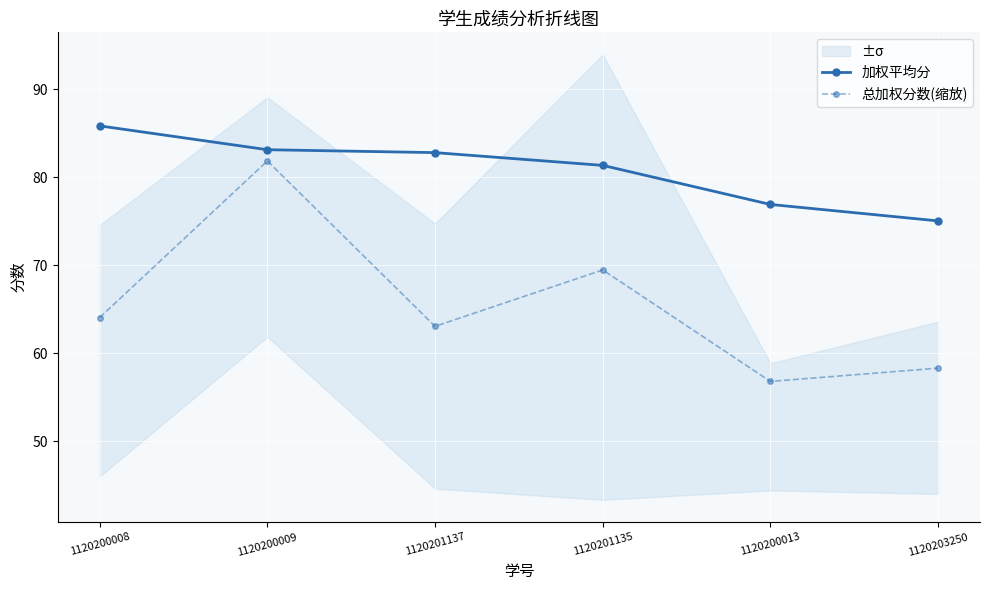

At which category is the sum across all series the highest?

1120200009